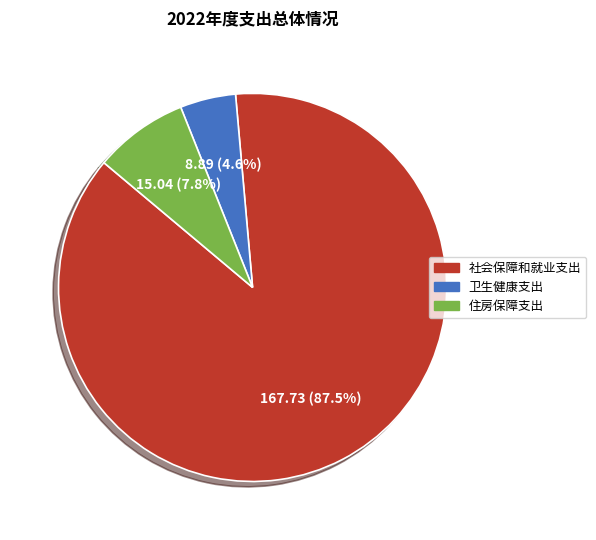

Which slice is the largest?

社会保障和就业支出